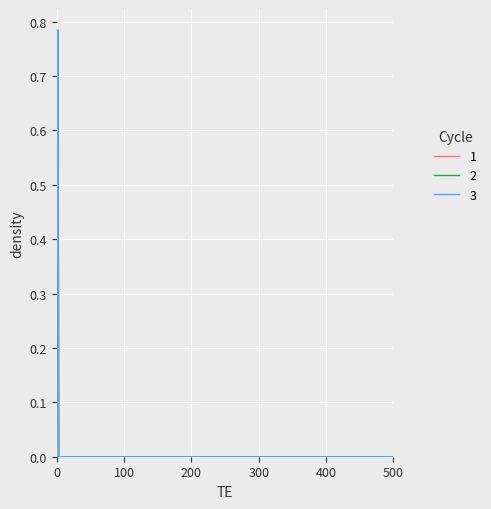

Which series has the widest spread of values?

1